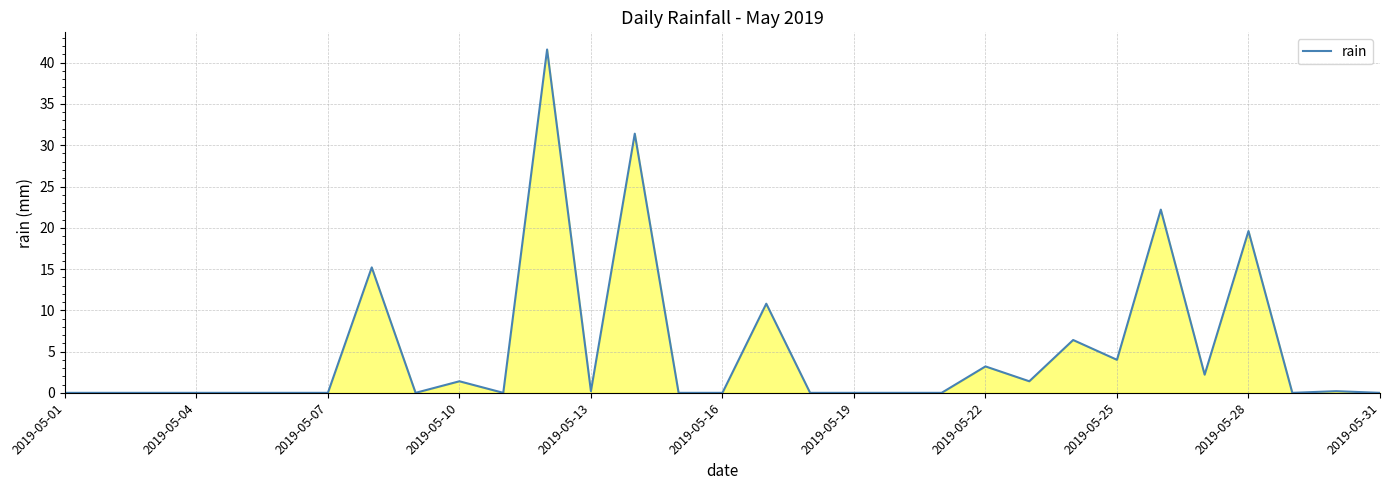

Does the chart have visible grid lines?

Yes